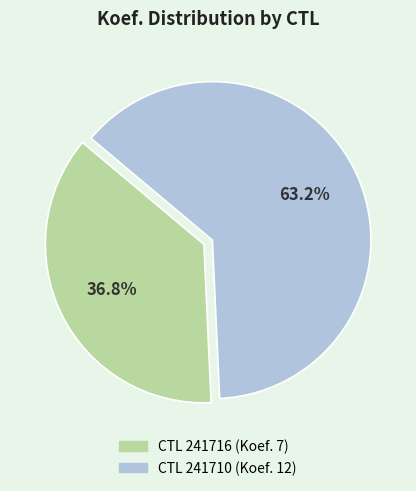

How many segments does this pie chart have?

2